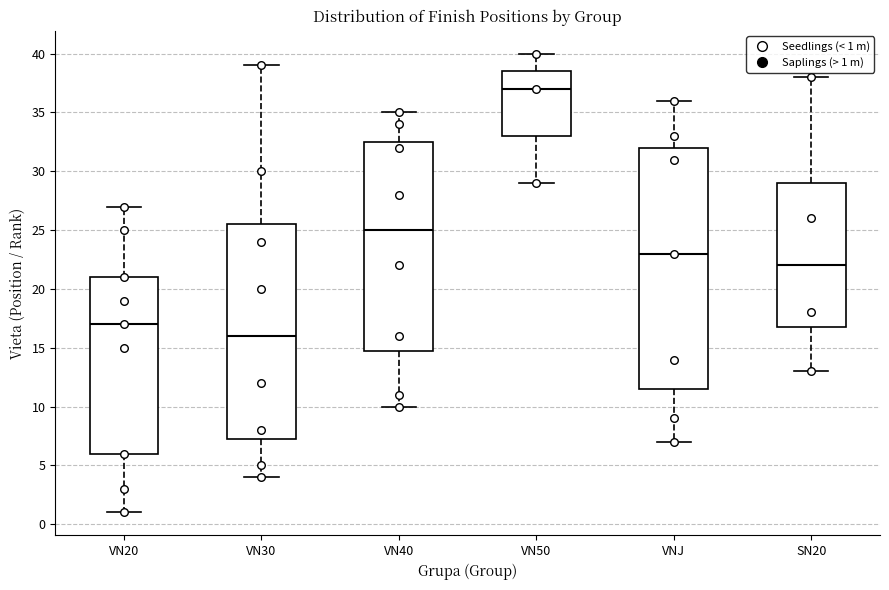

Reading left to right, read every box against the y-axis: the position of its median line, the range the box covers, and the ends of its whiskers. The values are not printed on the chart, so give them approximately, as read against the axis.

VN20: median 17.0, box 6.0 to 21.0, whiskers 1.0 to 27.0
VN30: median 16.0, box 7.5 to 25.5, whiskers 4.0 to 39.0
VN40: median 25.0, box 15.0 to 32.5, whiskers 10.0 to 35.0
VN50: median 37.0, box 33.0 to 38.5, whiskers 29.0 to 40.0
VNJ: median 23.0, box 11.5 to 32.0, whiskers 7.0 to 36.0
SN20: median 22.0, box 17.0 to 29.0, whiskers 13.0 to 38.0